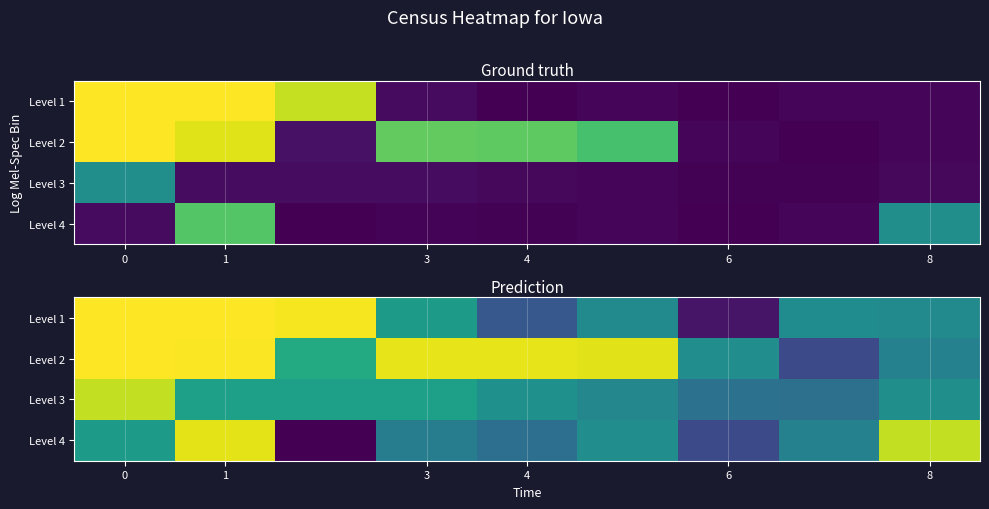

What is the difference between the second highest and minimum values in the Level 4 series?

7.0